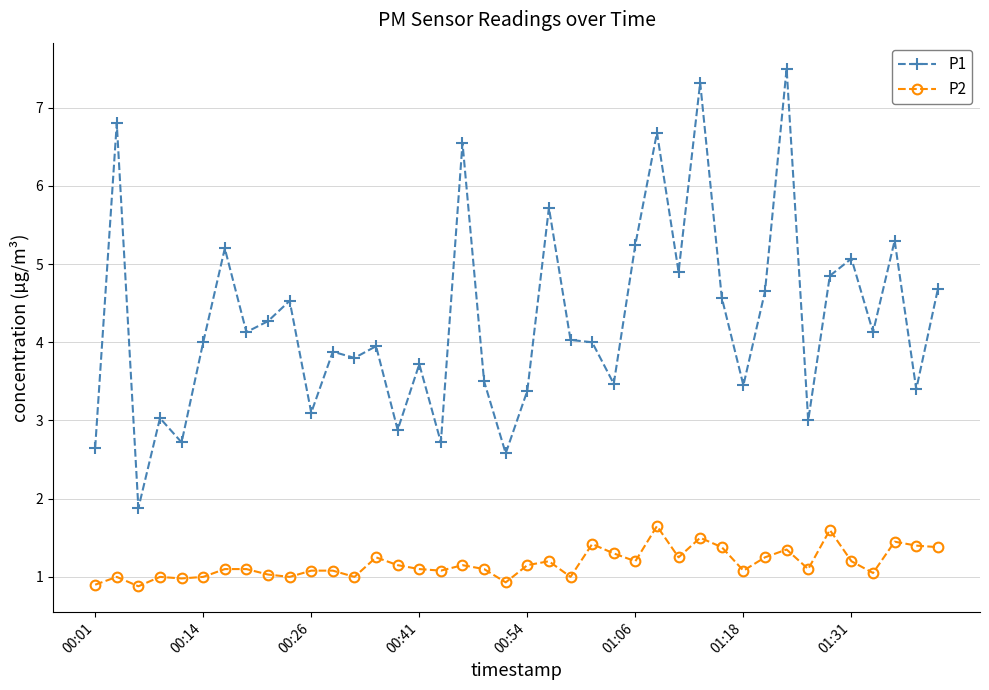

True or false: P2 and P1 intersect in this chart.

False